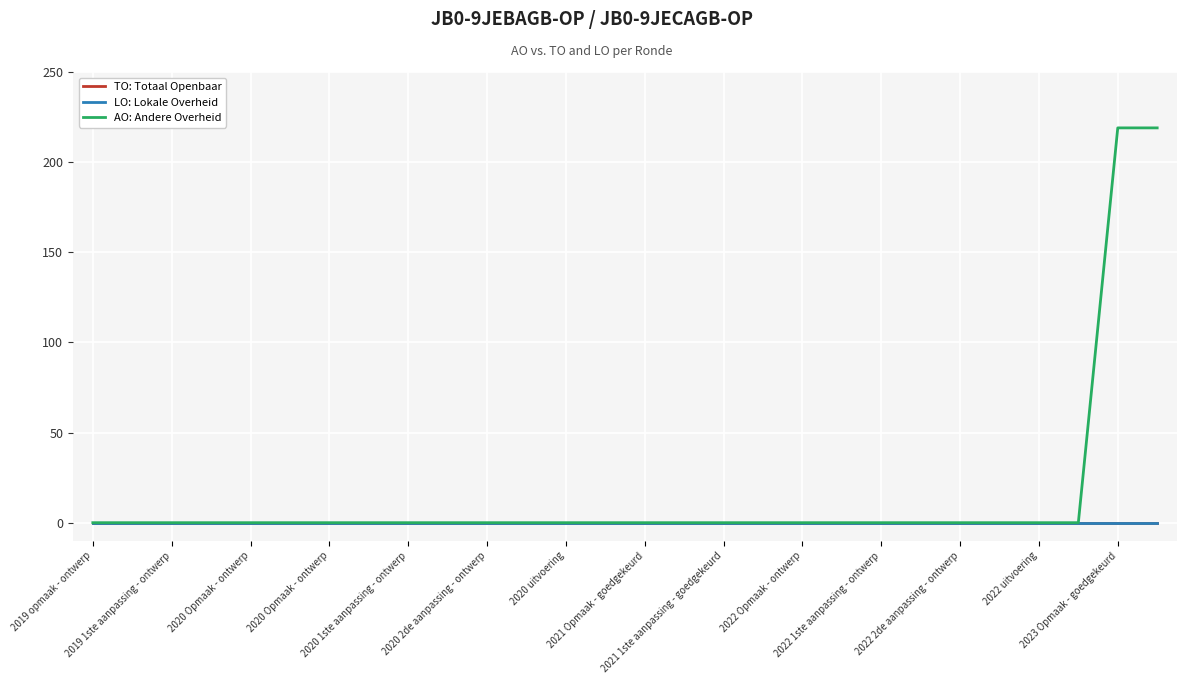

Is this an area chart (filled region under the line)?

No